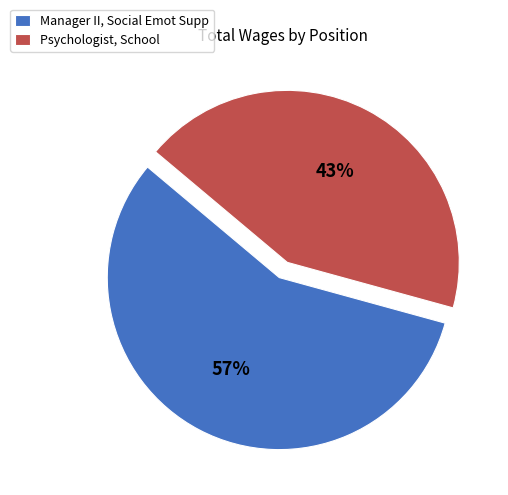

Is it true that Manager II, Social Emot Supp is 47% of the pie?

False